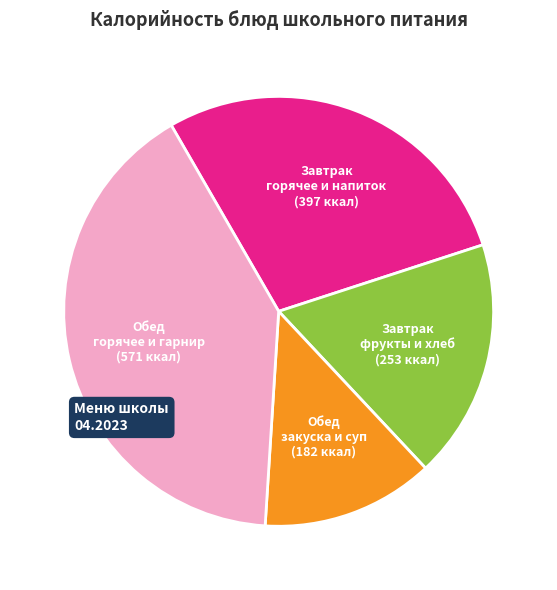

Does any single category account for the majority?

No